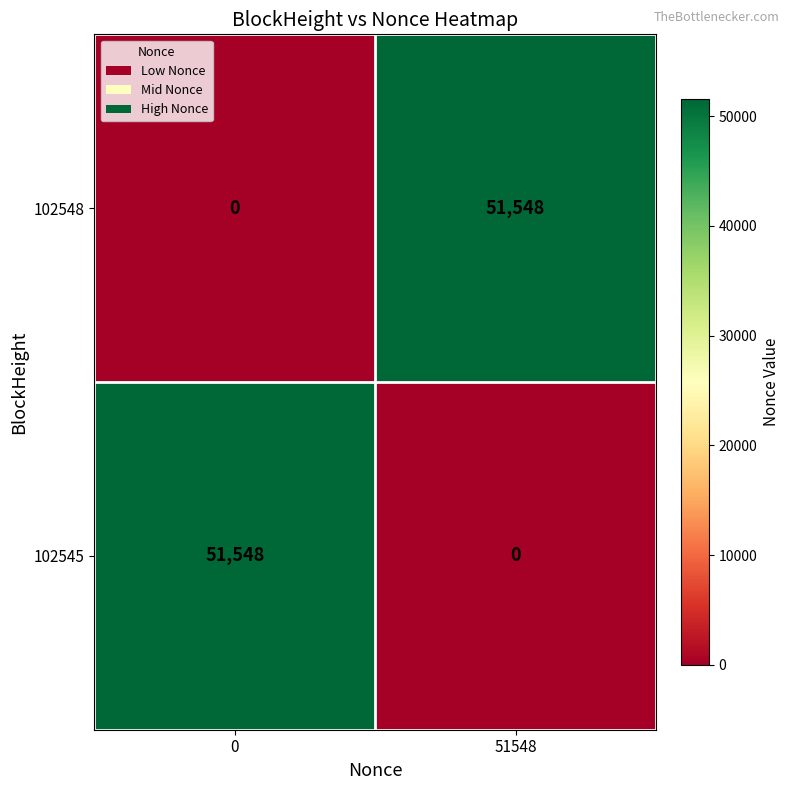

Reading right to left, list all the values displayed in this chart.

102548: 51548=51548	0=0
102545: 51548=0	0=51548